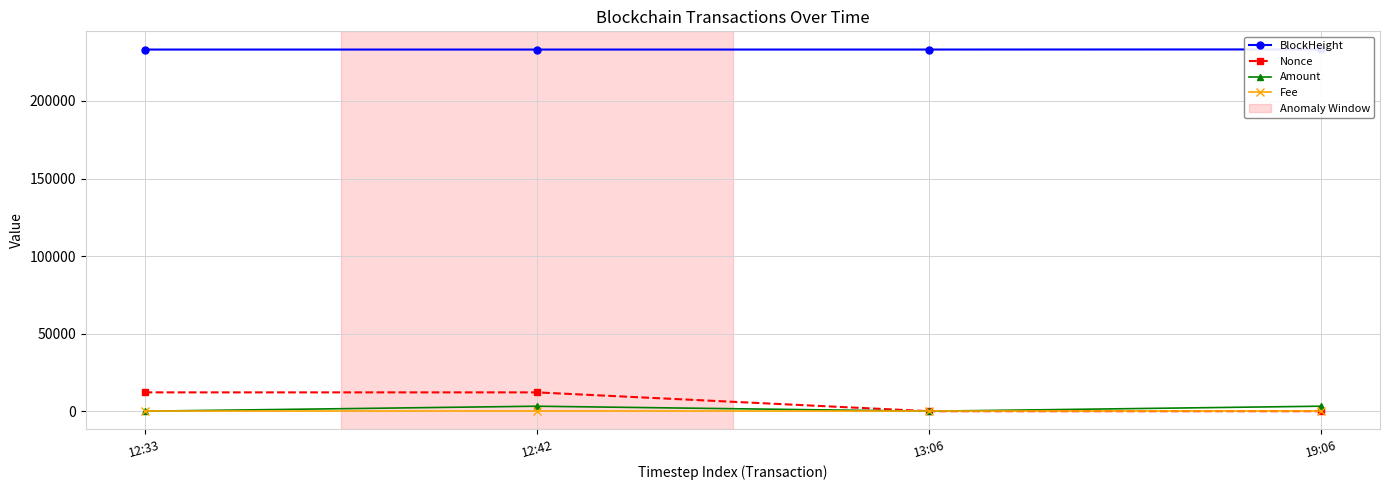

How many data points does each series have?

4